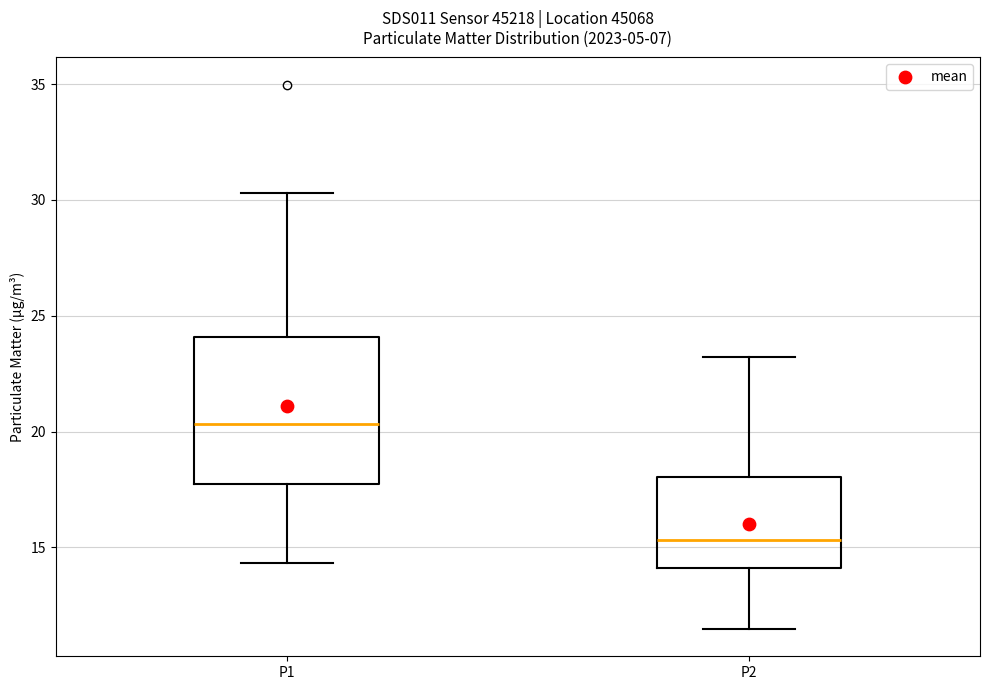

Reading left to right, transcribe this box plot: for each box, give where its median line is, the range the box spans, and where its two whiskers end, as read against the y-axis. The values are not printed on the chart, so give them approximately, as read against the axis.

P1: median 20.5, box 18.0 to 24.0, whiskers 14.5 to 30.5
P2: median 15.5, box 14.0 to 18.0, whiskers 11.5 to 23.0